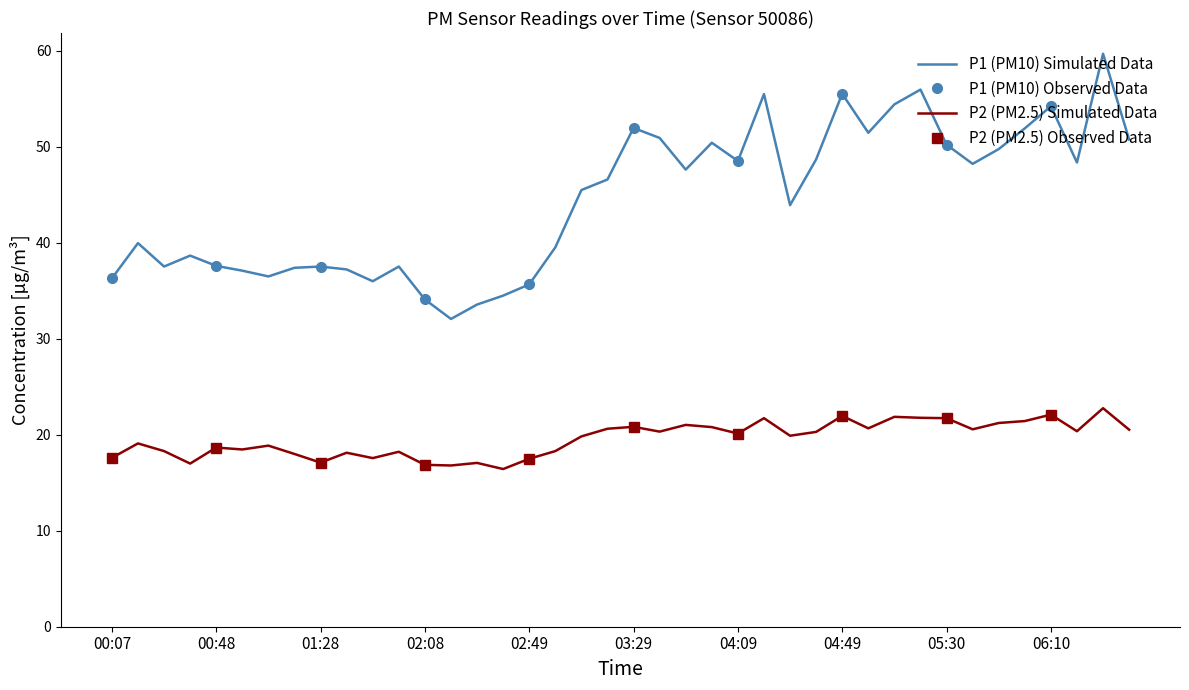

Read the P2 value at 05:40.

20.6